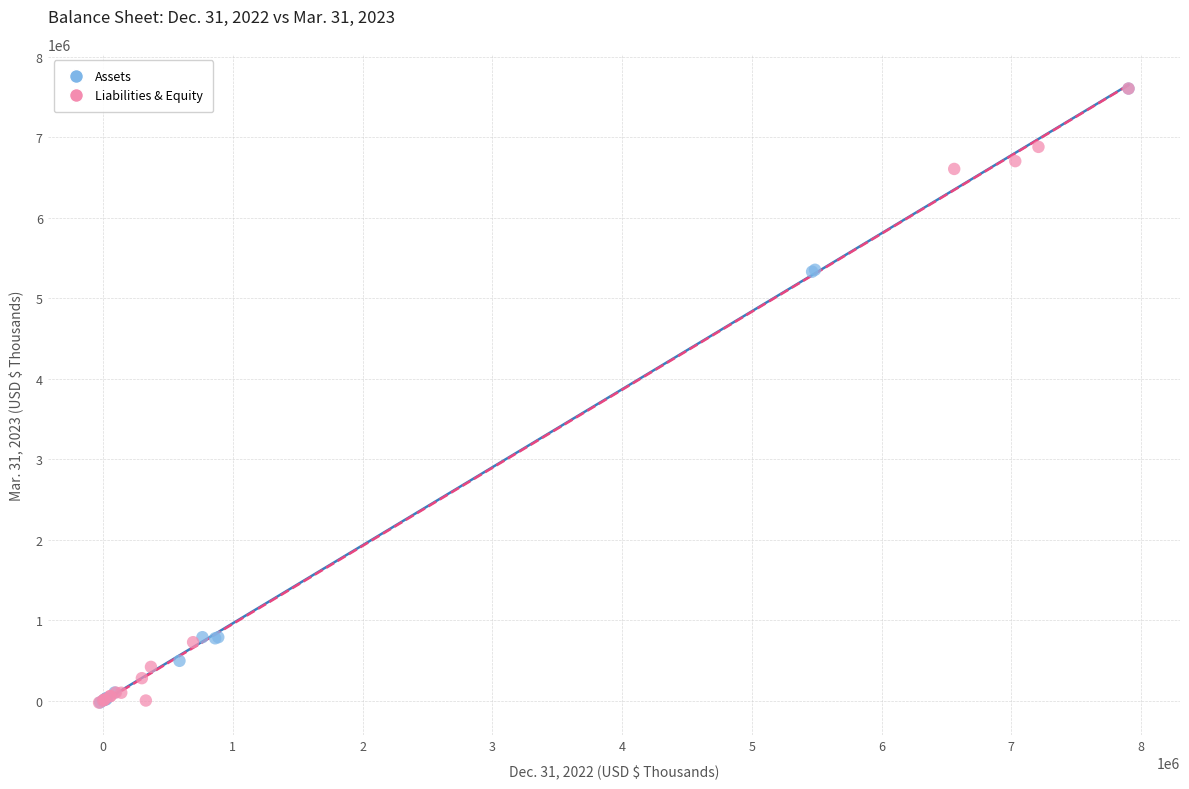

What are all the series names shown in the legend?

Assets, Liabilities & Equity